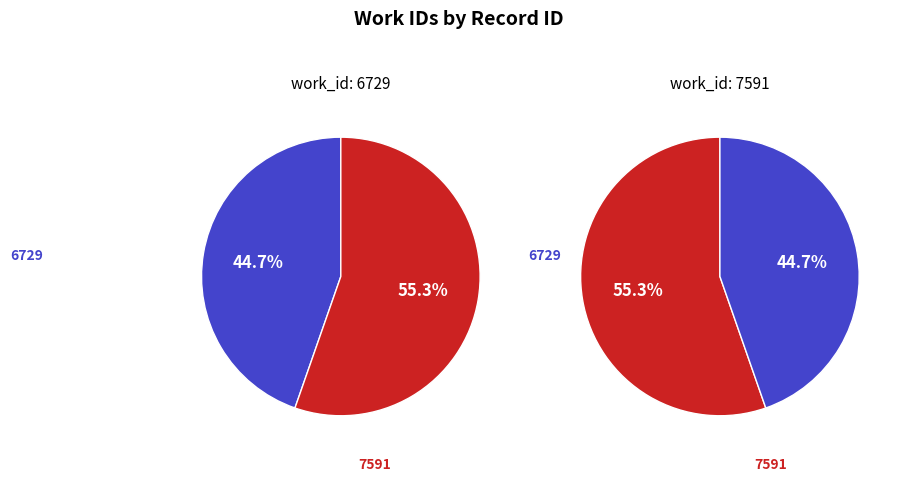

What is the largest slice in the pie chart?

7591